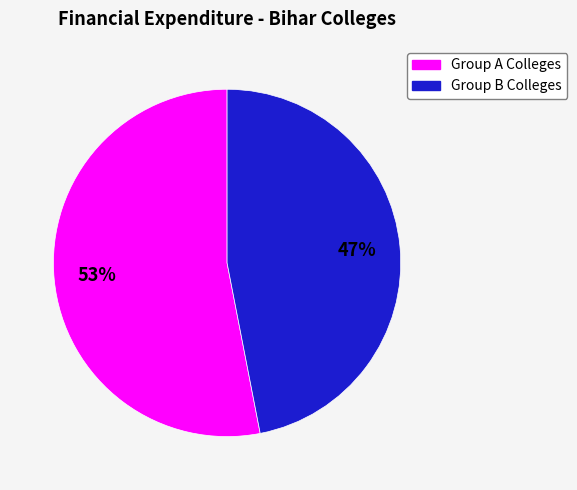

To the nearest percent, what is the difference between the largest and smallest slice percentages?

6%